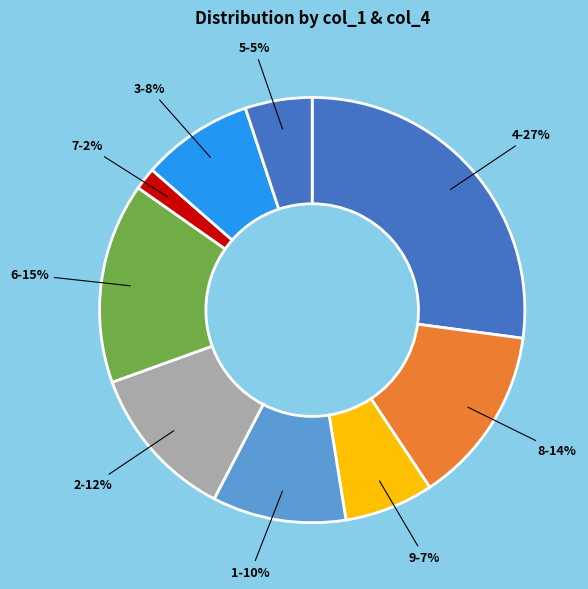

Which has a higher value, 1 or 9?

1